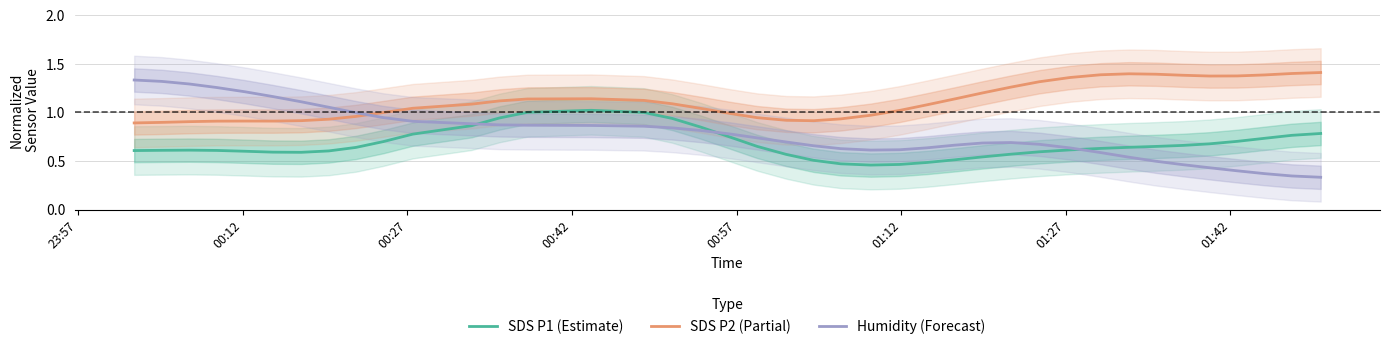

True or false: Humidity (Forecast) and SDS P2 (Partial) intersect in this chart.

True